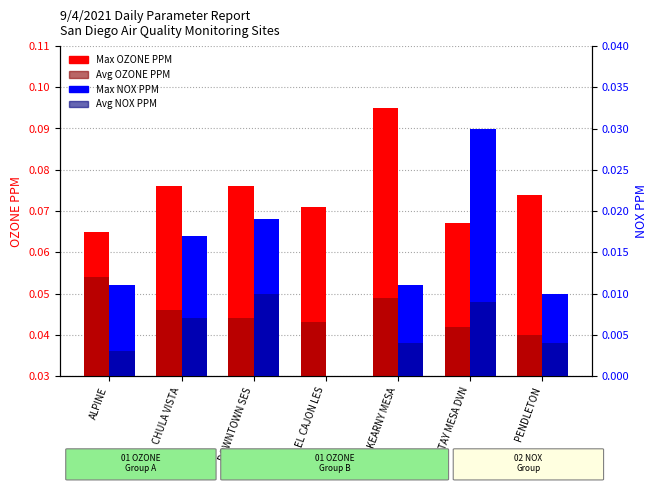

Between OTAY MESA DVN and PENDLETON, which series saw the biggest shift?

Max NOX PPM